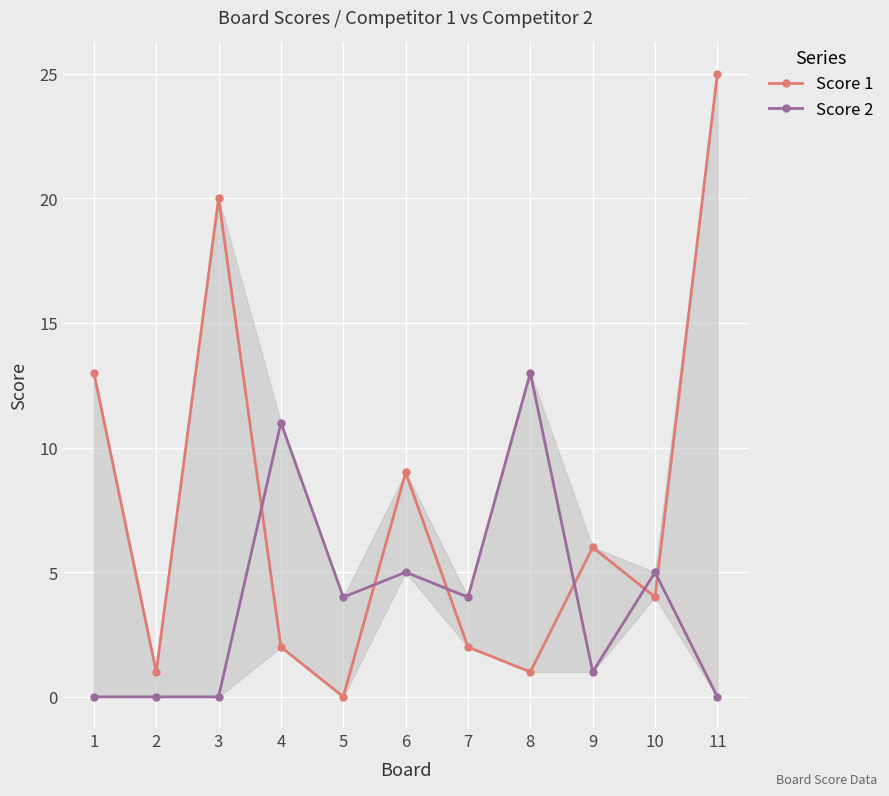

Which series has the largest total across all categories?

Score 1